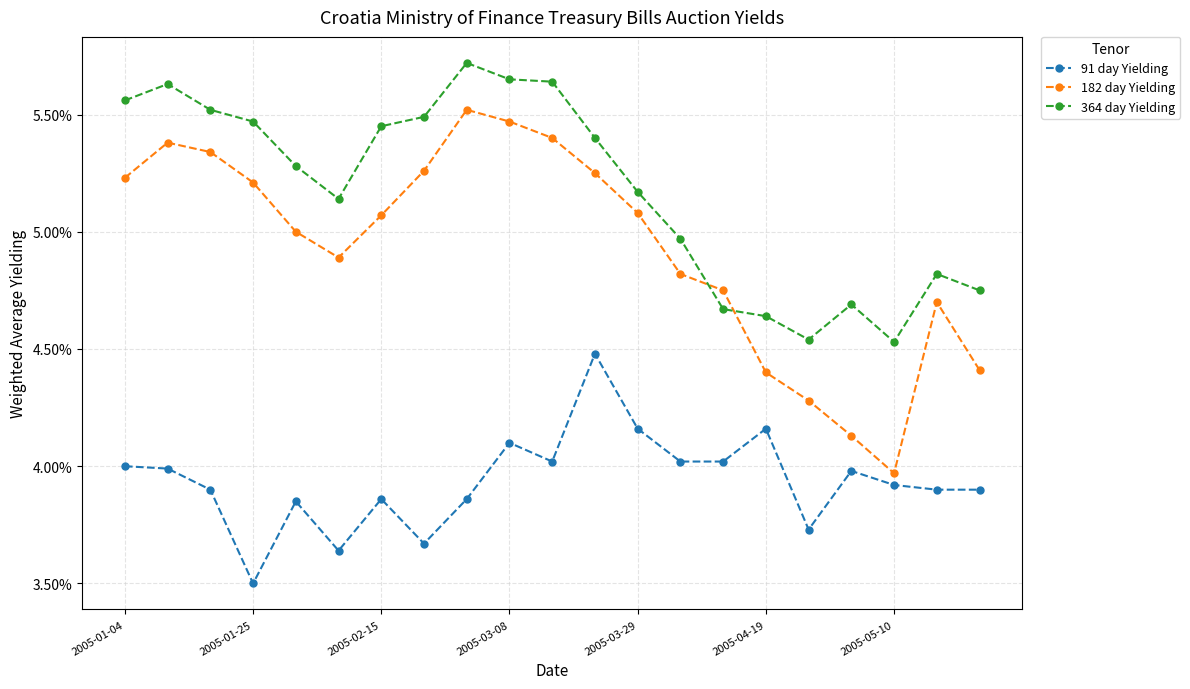

True or false: 91 day Yielding and 364 day Yielding cross at least once.

False